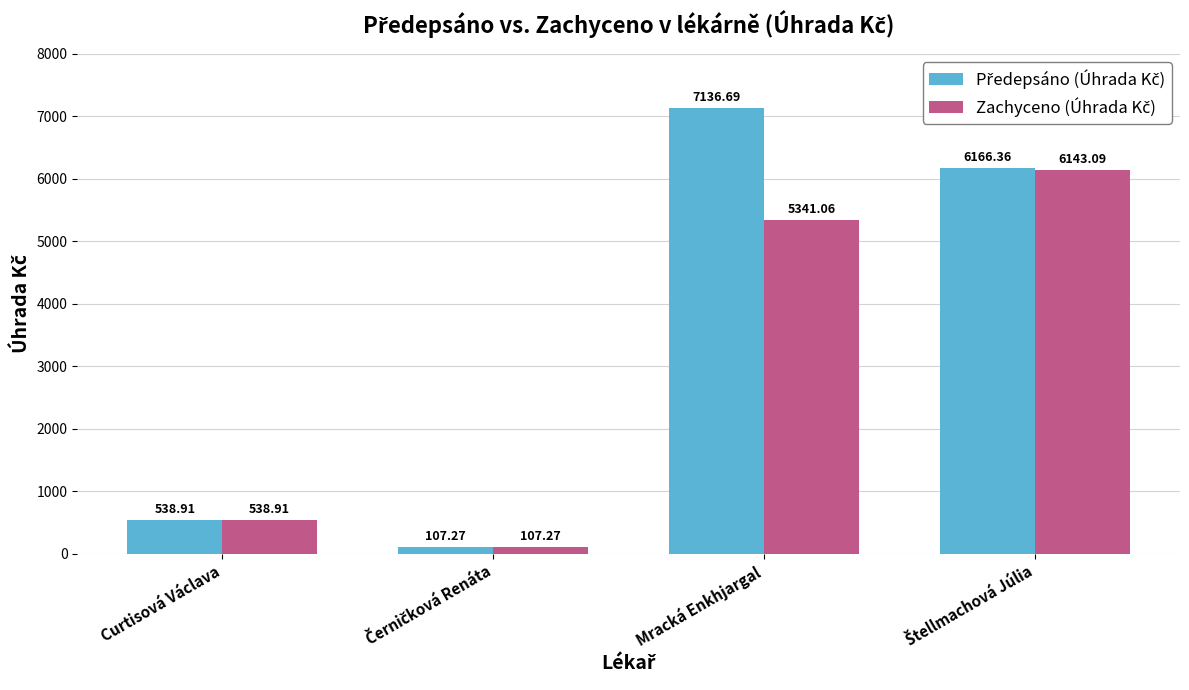

Count the number of categories in the chart.

4